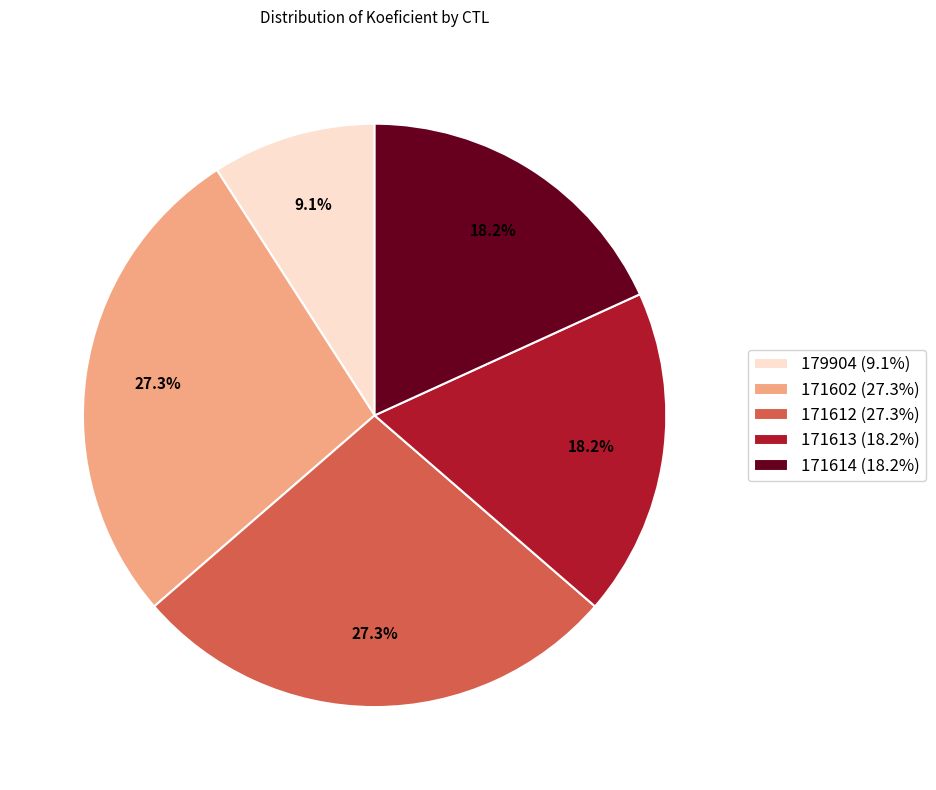

Does 171613 (18.2%) represent more than half of the total?

No